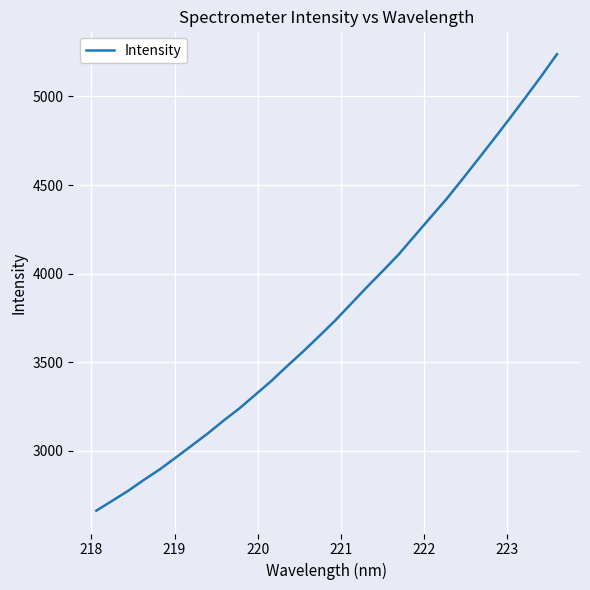

How many lines are shown in the chart?

1